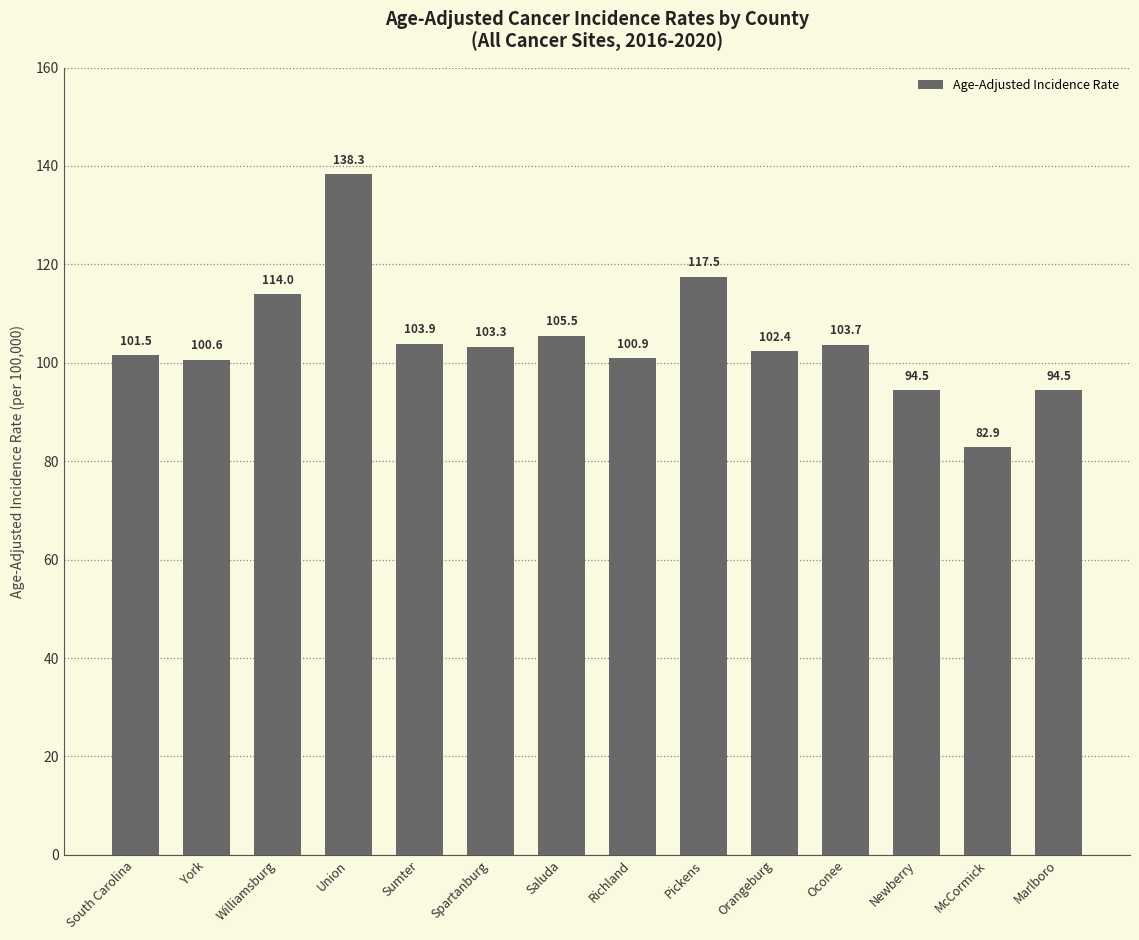

What is the greatest value displayed?

138.3